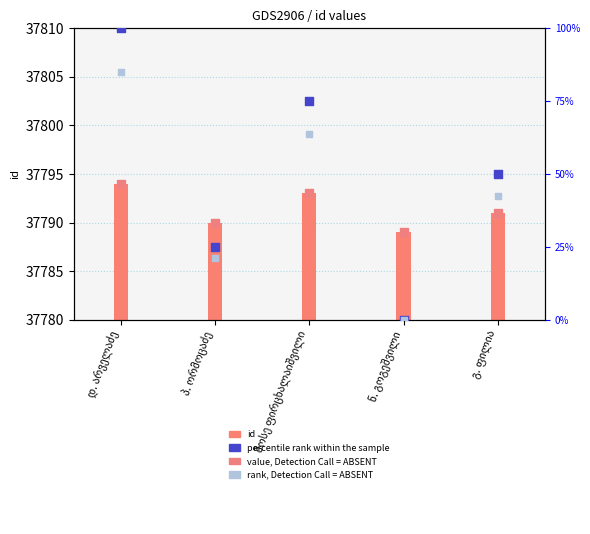

Which series reaches the minimum Y coordinate?

percentile rank within the sample